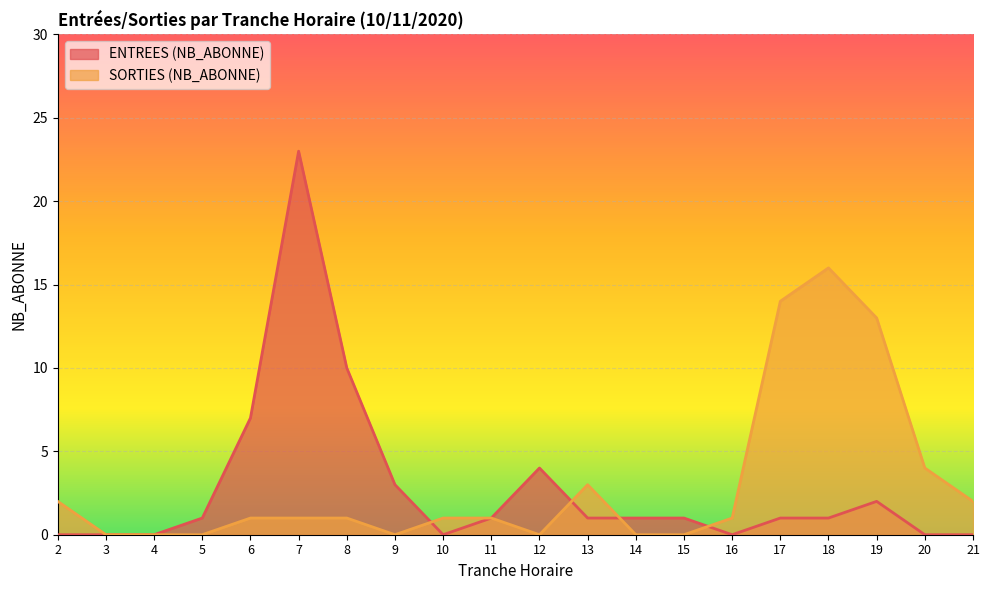

Reading left to right, extract all data points from this chart.

ENTREES (NB_ABONNE): 2=0	3=0	4=0	5=1	6=7	7=23	8=10	9=3	10=0	11=1	12=4	13=1	14=1	15=1	16=0	17=1	18=1	19=2	20=0	21=0
SORTIES (NB_ABONNE): 2=2	3=0	4=0	5=0	6=1	7=1	8=1	9=0	10=1	11=1	12=0	13=3	14=0	15=0	16=1	17=14	18=16	19=13	20=4	21=2